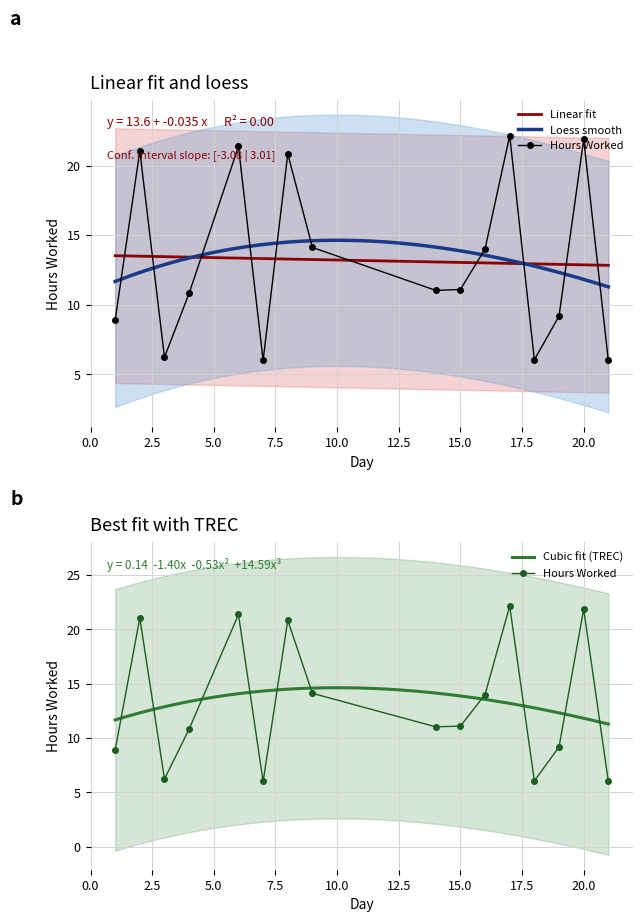

What is the approximate value at 16?

14.0